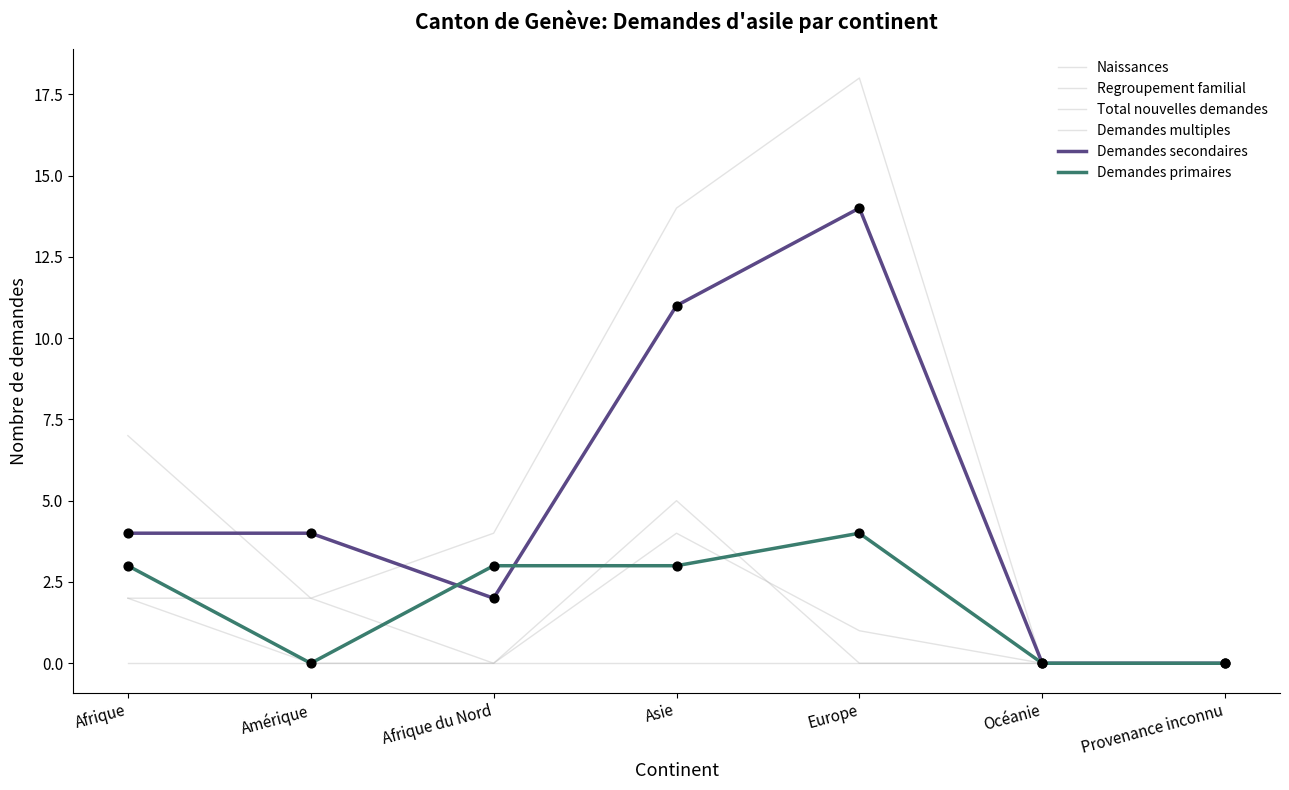

Does the chart have visible grid lines?

No